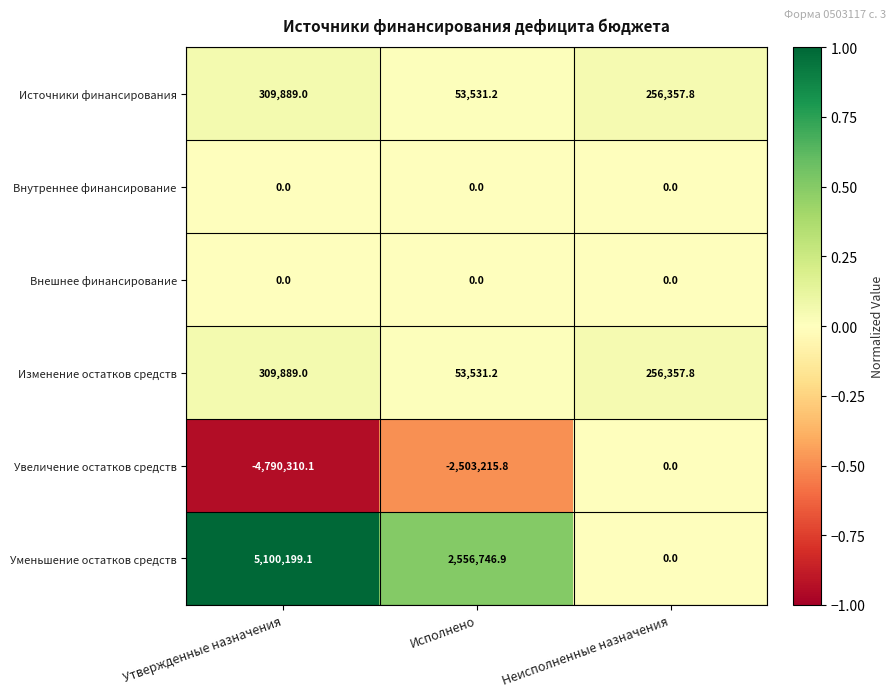

What is the total value across all series at Утвержденные назначения?

929667.0